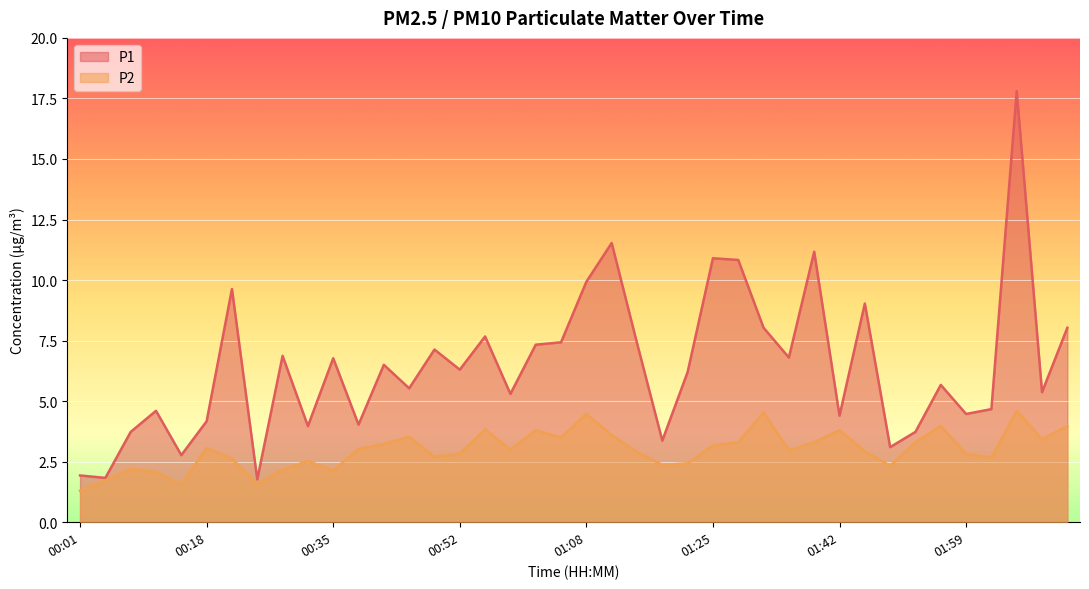

What is the difference between the highest and lowest values at 01:25?

7.7